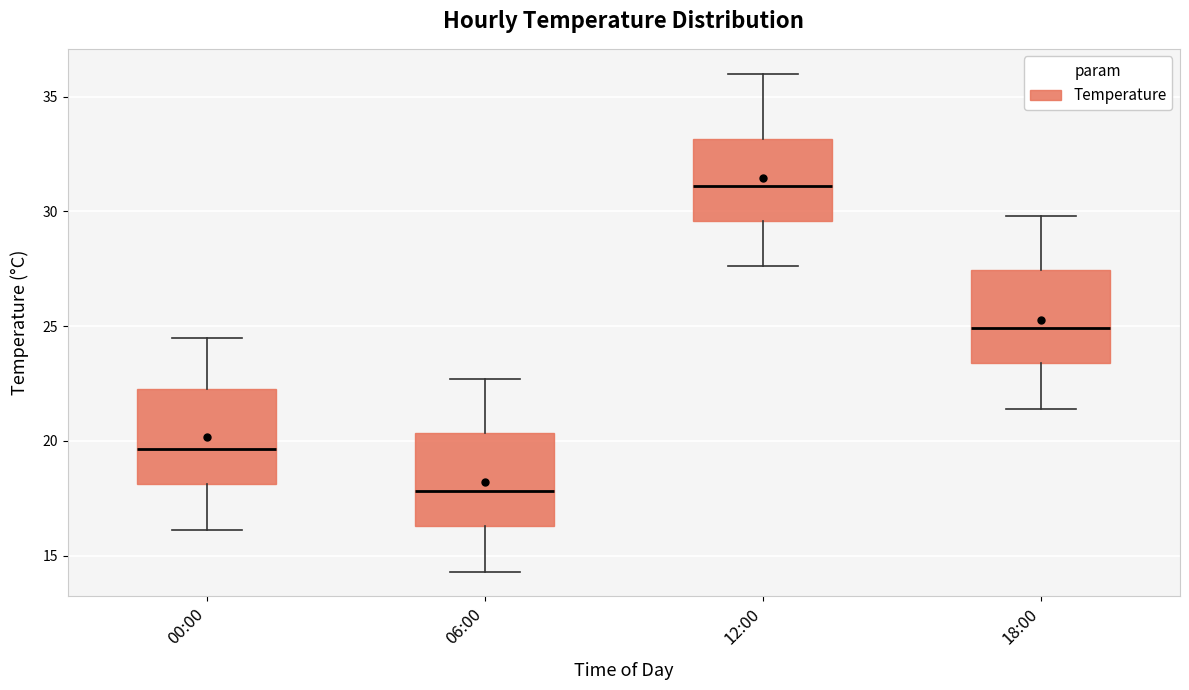

Which box has the highest median line?

12:00